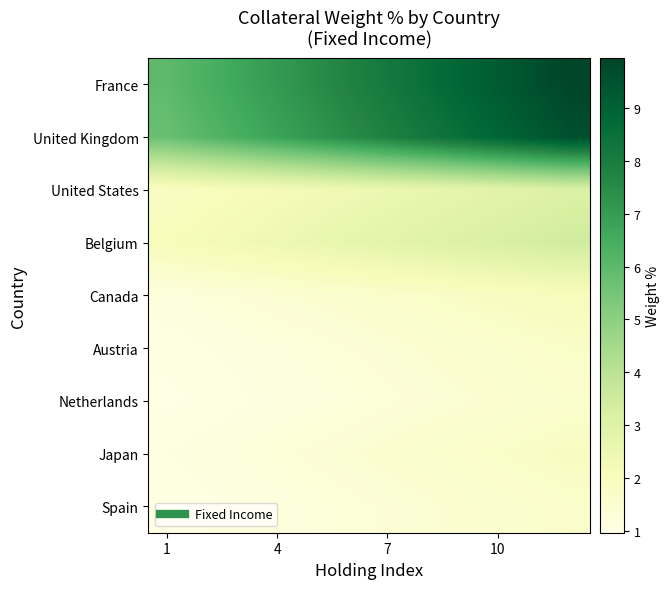

Reading right to left, transcribe all the data shown in this chart.

France: 9.9	9.6	9.2	8.9	8.5	8.1	7.8	7.4	7.0	6.7	6.3	6.0
United Kingdom: 9.6	9.2	8.9	8.5	8.2	7.8	7.5	7.1	6.8	6.4	6.1	5.7
United States: 3.1	3.0	2.9	2.7	2.6	2.5	2.4	2.3	2.2	2.1	2.0	1.8
Belgium: 3.4	3.3	3.2	3.1	2.9	2.8	2.7	2.6	2.4	2.3	2.2	2.1
Canada: 2.0	1.9	1.9	1.8	1.7	1.7	1.6	1.5	1.4	1.4	1.3	1.2
Austria: 1.7	1.7	1.6	1.5	1.5	1.4	1.4	1.3	1.2	1.2	1.1	1.0
Netherlands: 1.6	1.6	1.5	1.4	1.4	1.3	1.3	1.2	1.1	1.1	1.0	1.0
Japan: 1.9	1.8	1.7	1.7	1.6	1.5	1.5	1.4	1.3	1.3	1.2	1.1
Spain: 1.7	1.6	1.6	1.5	1.4	1.4	1.3	1.3	1.2	1.1	1.1	1.0